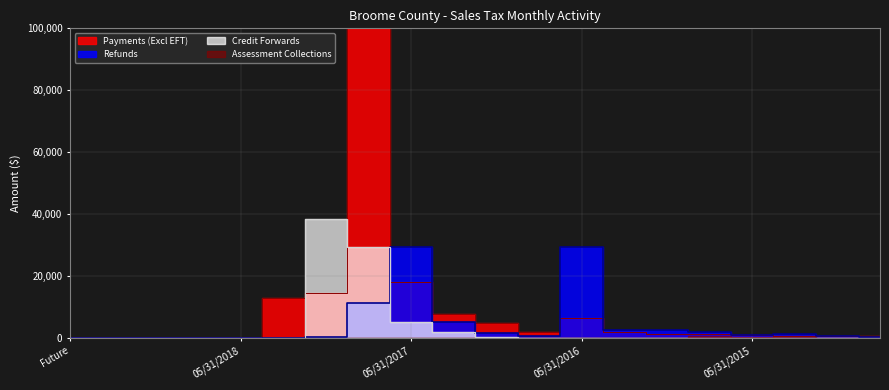

What is the value of the Credit Forwards point at the 2nd from the left?

6.2